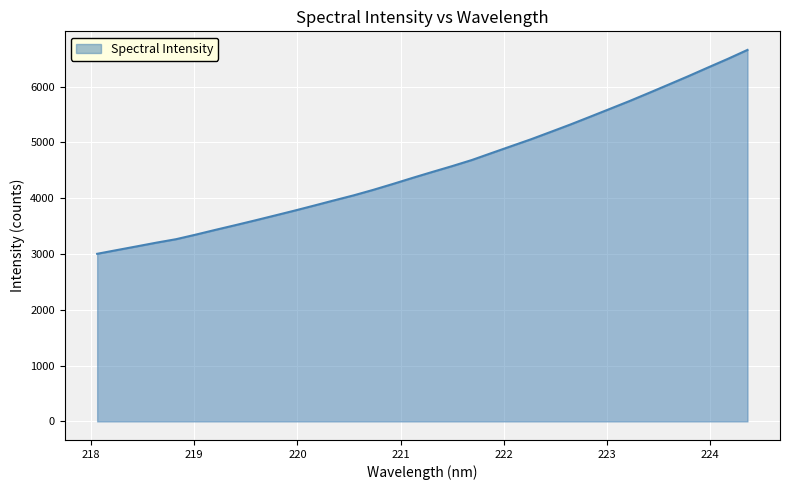

How many values are below 4471?

17